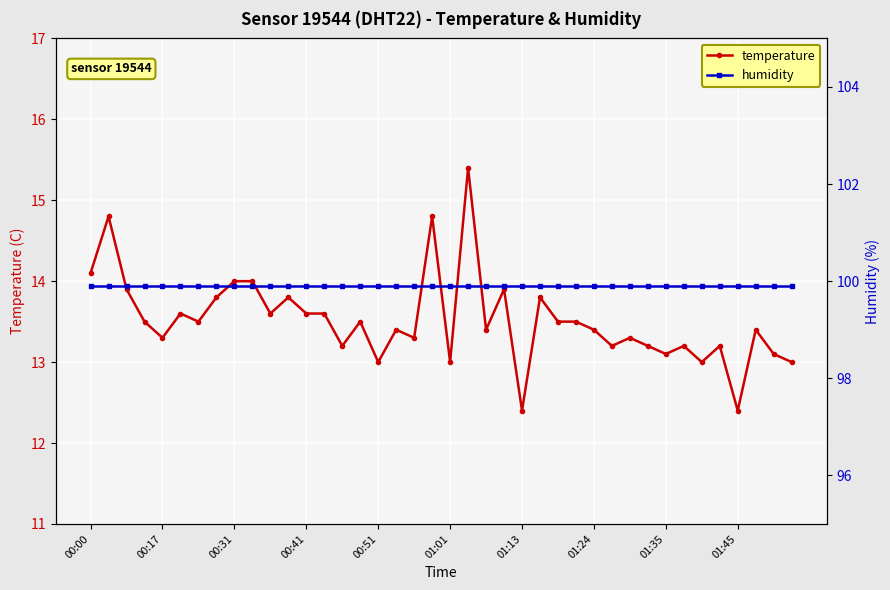

List the series in order of their overall mean, lowest first.

temperature, humidity